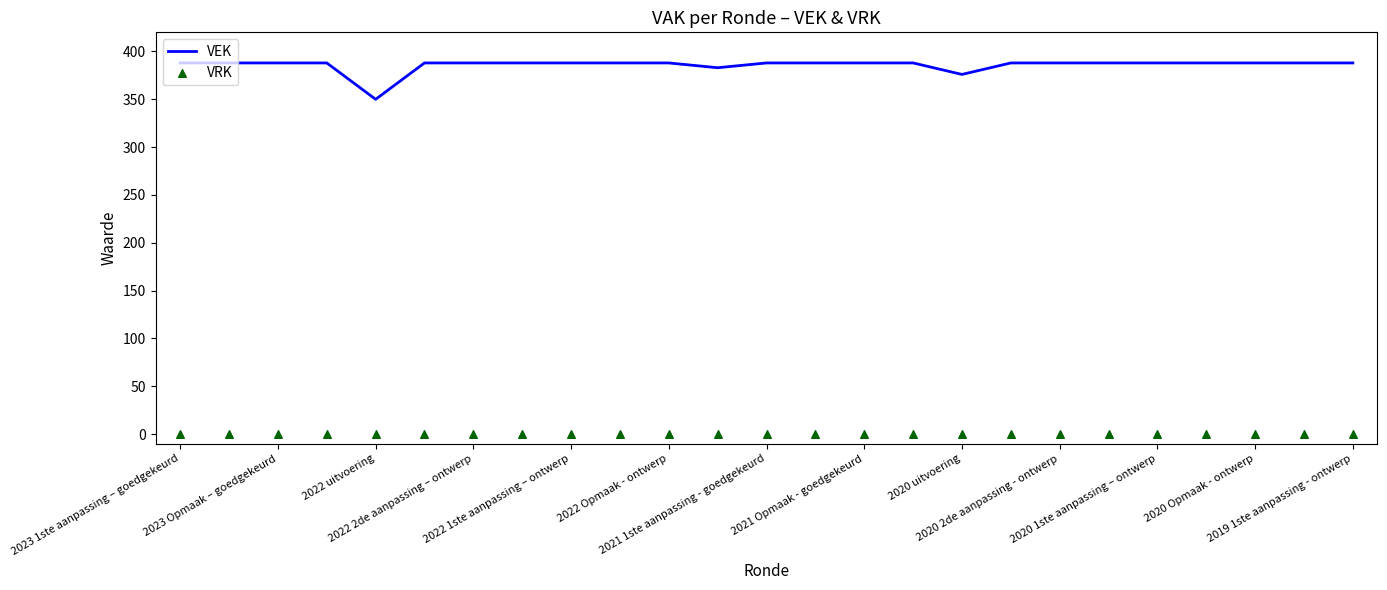

At which category is the sum across all series the highest?

2023 1ste aanpassing – goedgekeurd